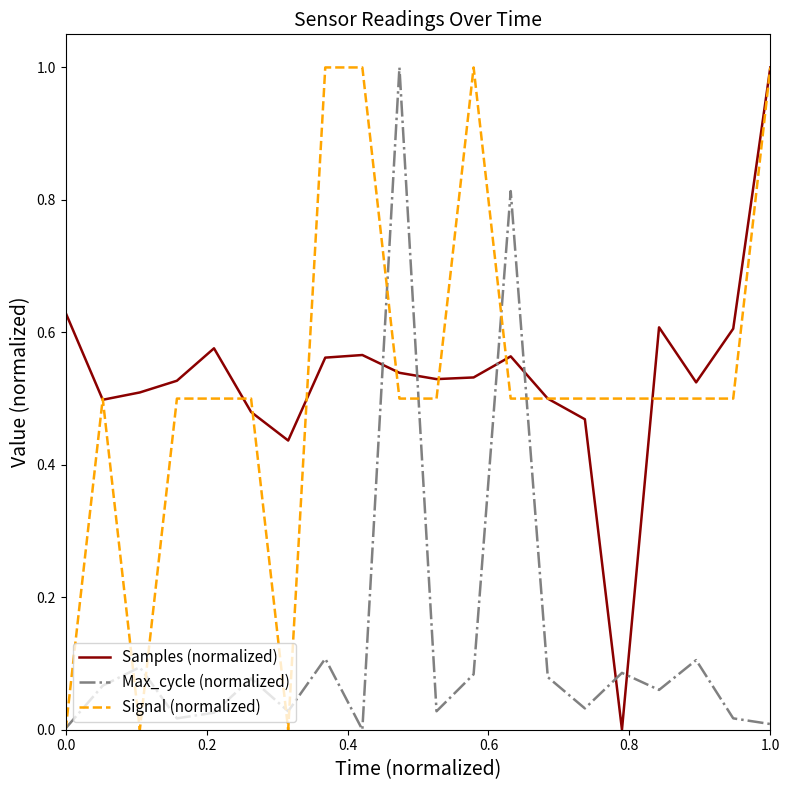

After their last crossing, which series has the higher values: Max_cycle (normalized) or Samples (normalized)?

Samples (normalized)